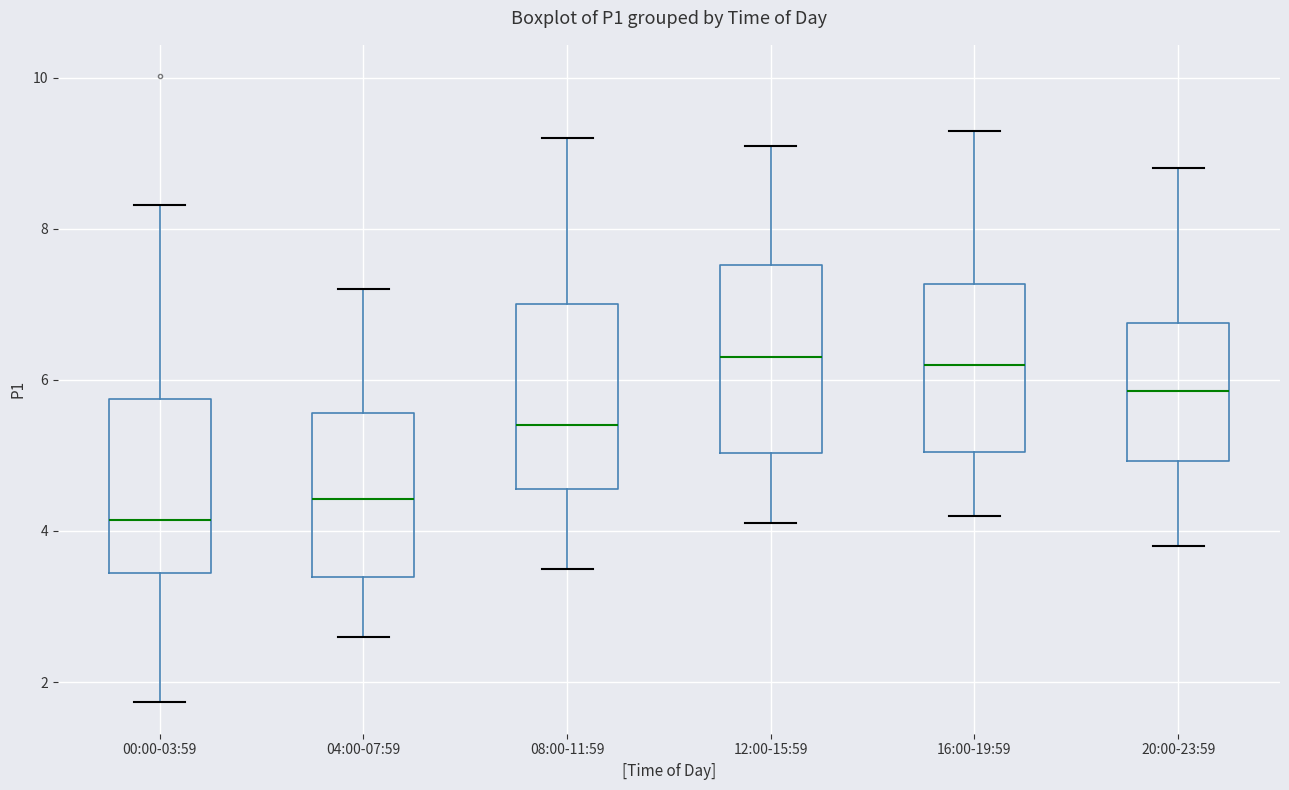

Reading left to right, read every box against the y-axis: the position of its median line, the range the box covers, and the ends of its whiskers. The values are not printed on the chart, so give them approximately, as read against the axis.

00:00-03:59: median 4.2, box 3.4 to 5.8, whiskers 1.8 to 8.4
04:00-07:59: median 4.4, box 3.4 to 5.6, whiskers 2.6 to 7.2
08:00-11:59: median 5.4, box 4.6 to 7.0, whiskers 3.6 to 9.2
12:00-15:59: median 6.4, box 5.0 to 7.6, whiskers 4.2 to 9.2
16:00-19:59: median 6.2, box 5.0 to 7.2, whiskers 4.2 to 9.4
20:00-23:59: median 5.8, box 5.0 to 6.8, whiskers 3.8 to 8.8